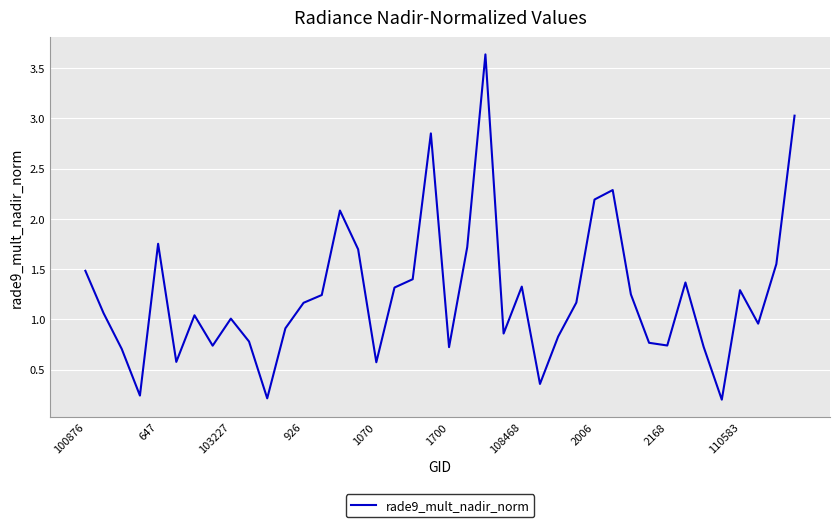

What is the difference between the maximum and minimum values?

3.4